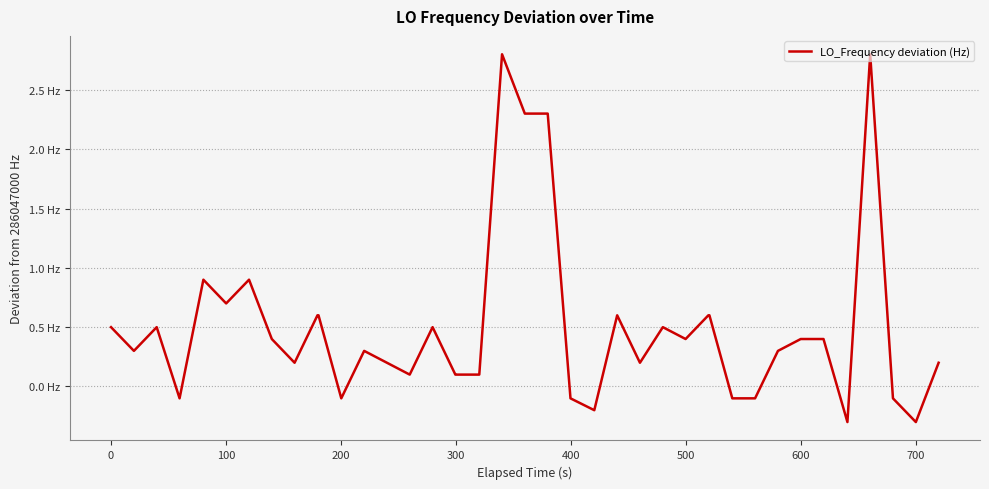

Does the chart have visible grid lines?

Yes